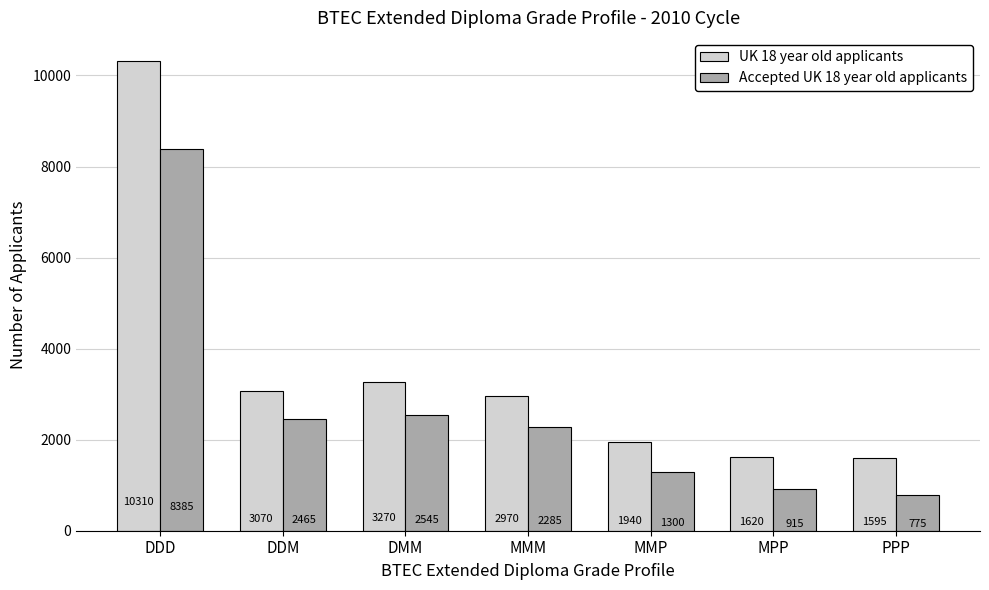

What are all the series names shown in the legend?

UK 18 year old applicants, Accepted UK 18 year old applicants